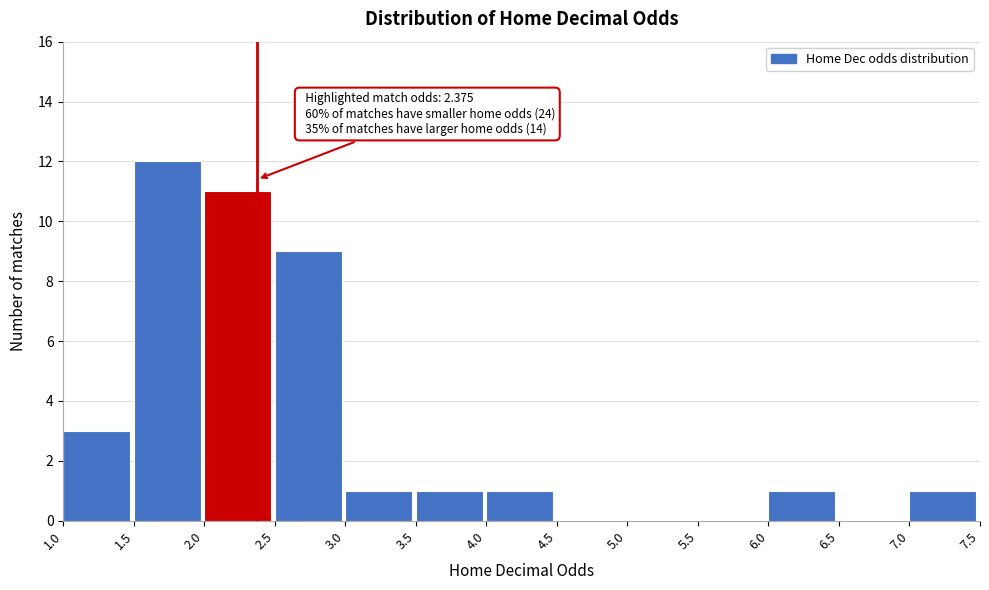

Over which range of the x-axis is the bar tallest?

1.5 to 2.0